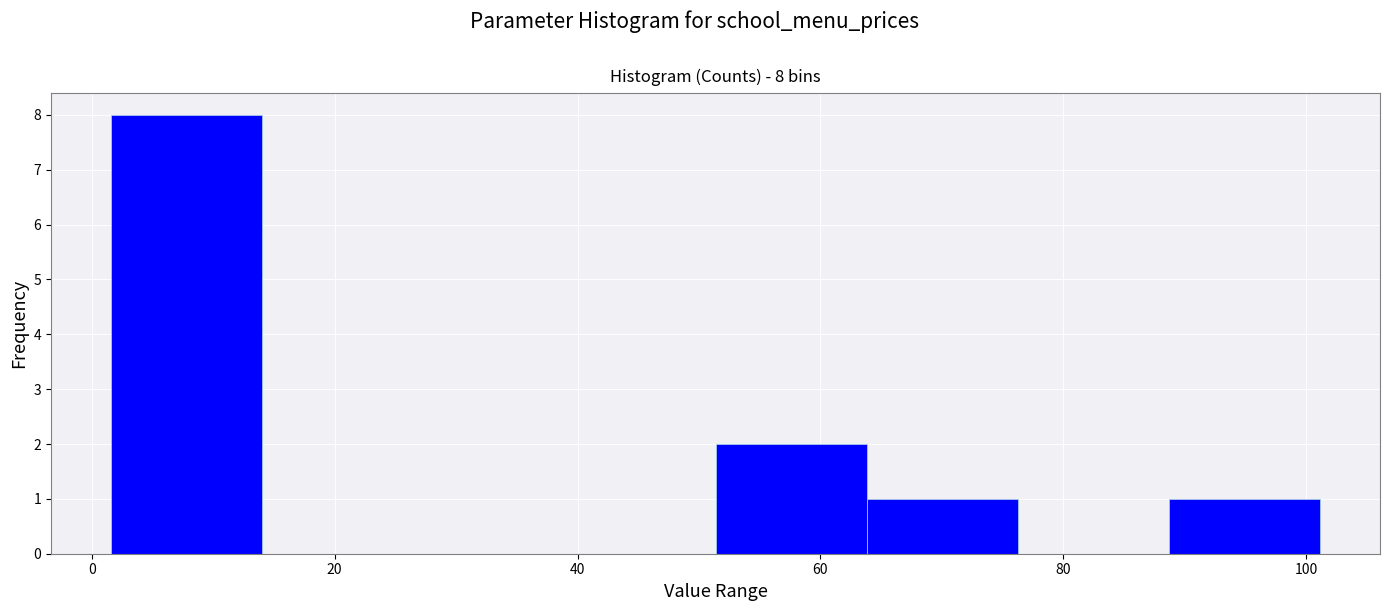

Which range on the x-axis has the tallest bar?

2 to 14